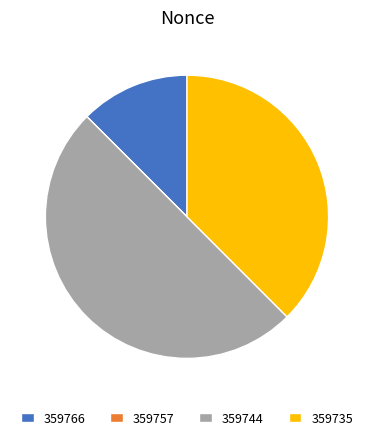

Does 359735 represent more than half of the total?

No